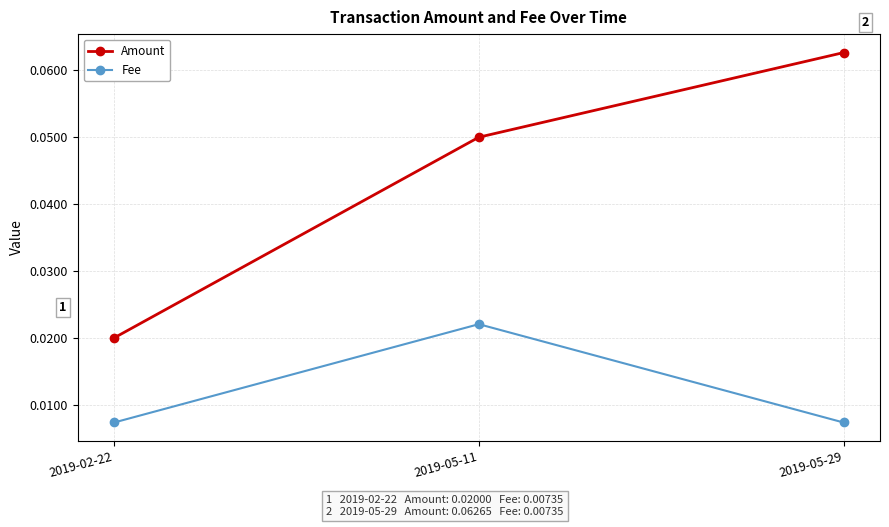

Between 2019-02-22 and 2019-05-11, which series saw the biggest shift?

Amount